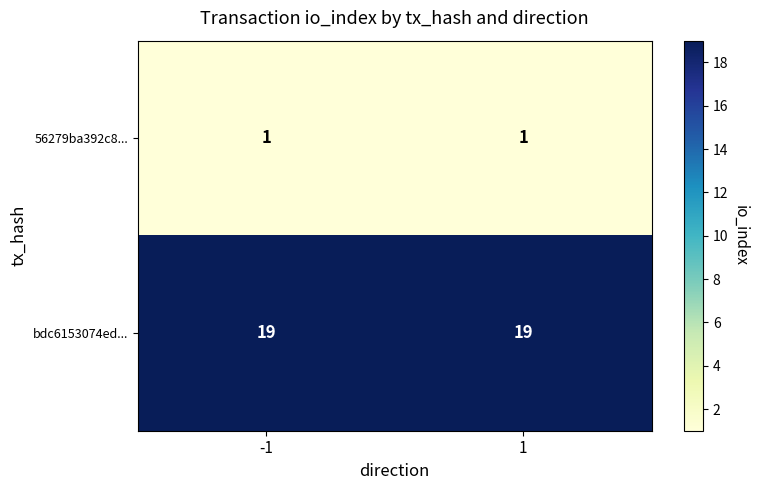

List the series in order of their peak value, lowest first.

56279ba392c8..., bdc6153074ed...